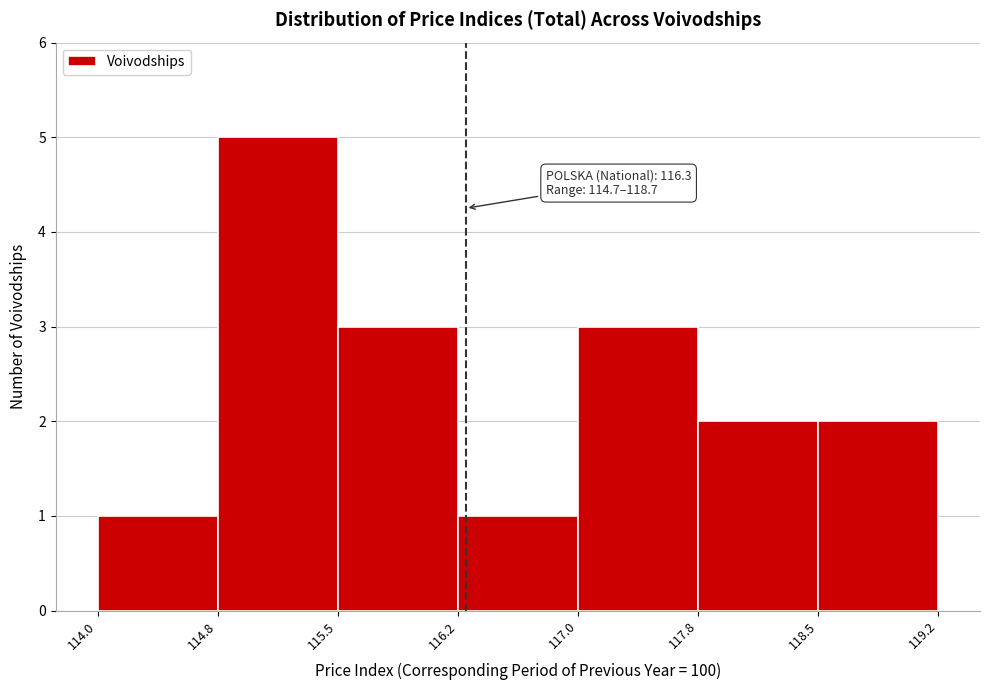

Over which range of the x-axis is the bar tallest?

114.8 to 115.5